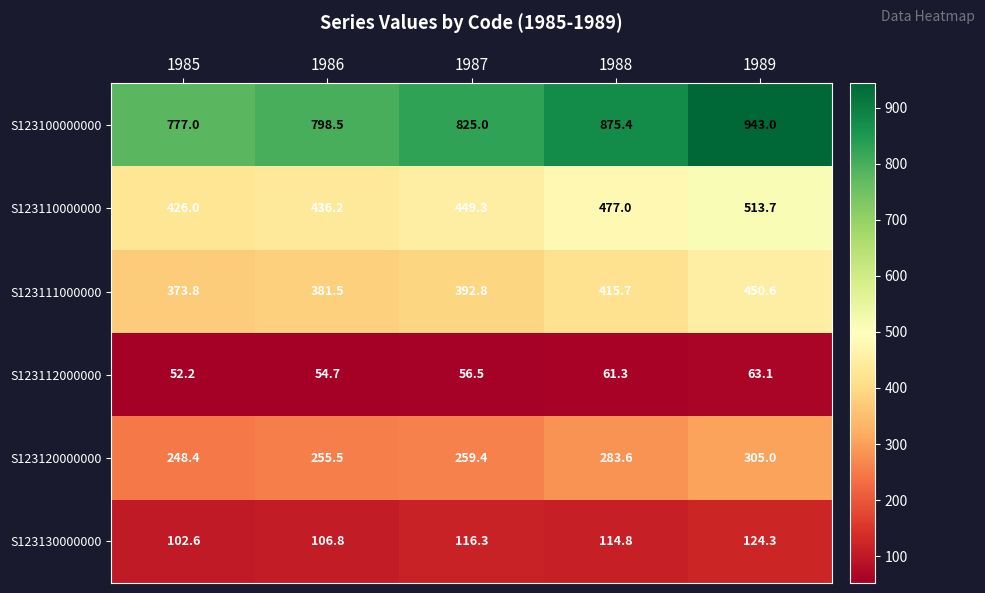

At which category is the sum across all series the highest?

1989